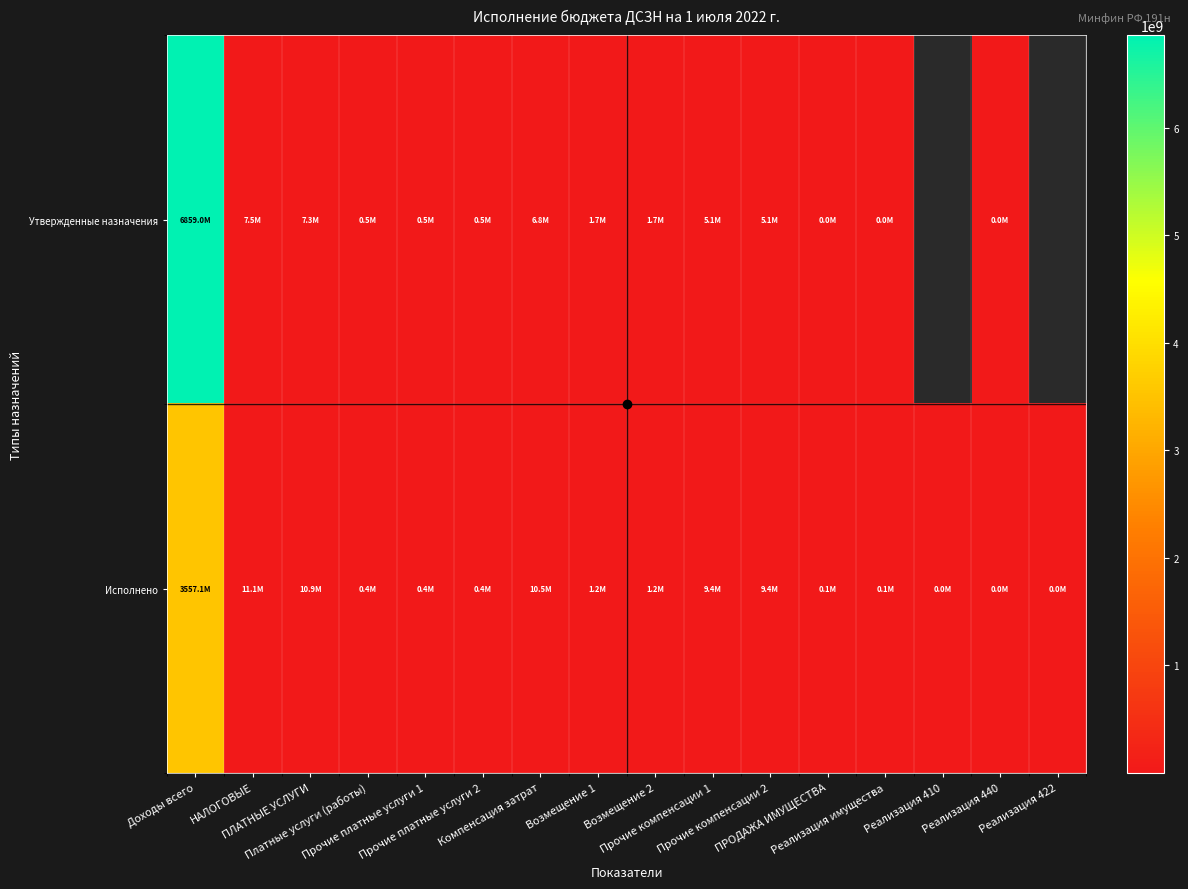

Is the value of Утвержденные назначения at Возмещение 1 greater than the value of Исполнено at Реализация 422?

Yes